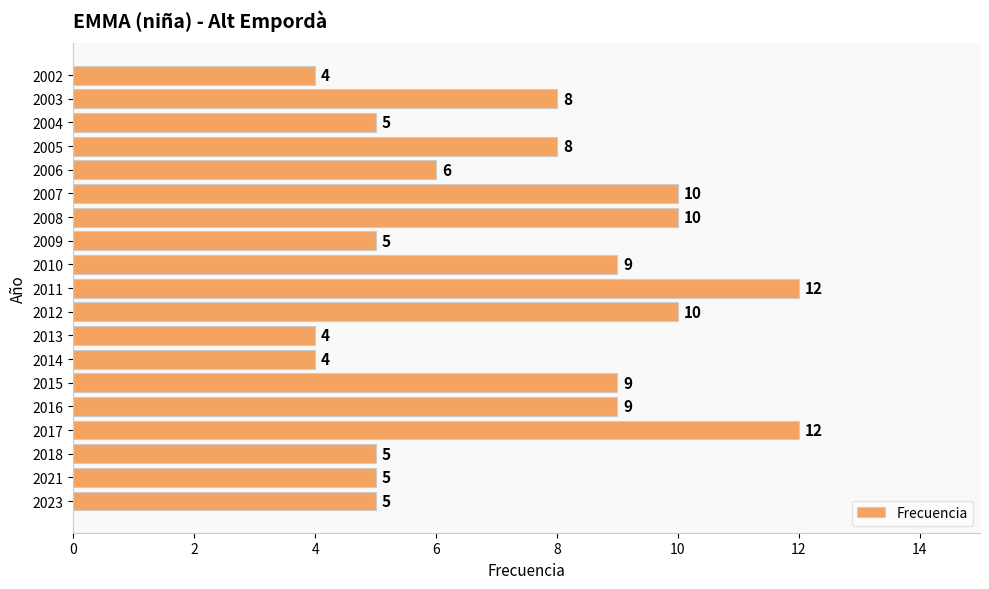

True or false: the data shows 8 at 2005.

True